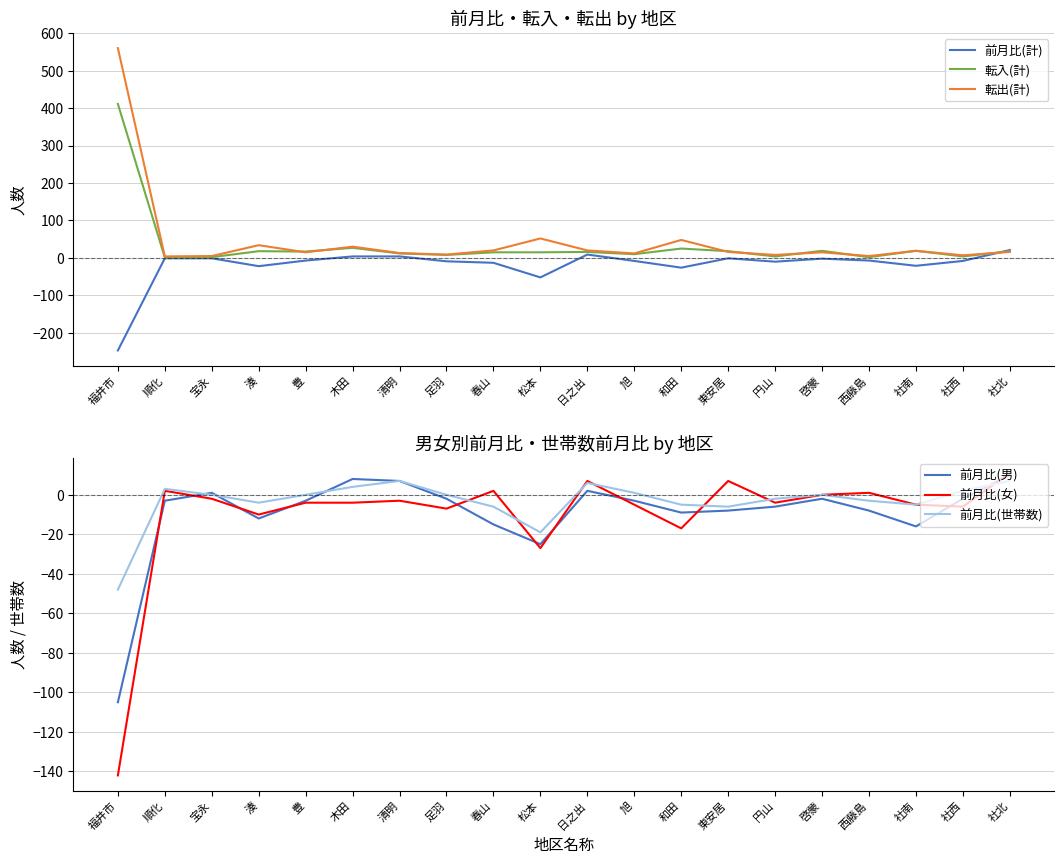

At which label does 転入(計) reach its peak?

福井市